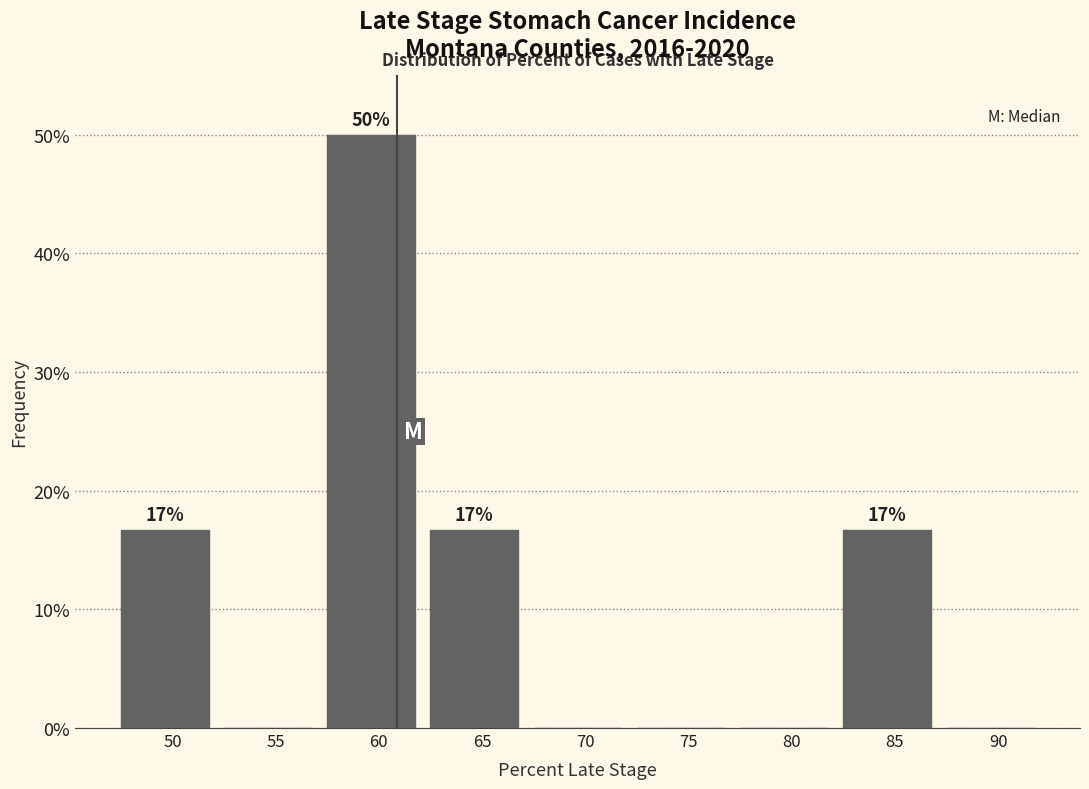

Reading left to right, what are all the values shown in this chart?

50=16.7	55=0.0	60=50.0	65=16.7	70=0.0	75=0.0	80=0.0	85=16.7	90=0.0